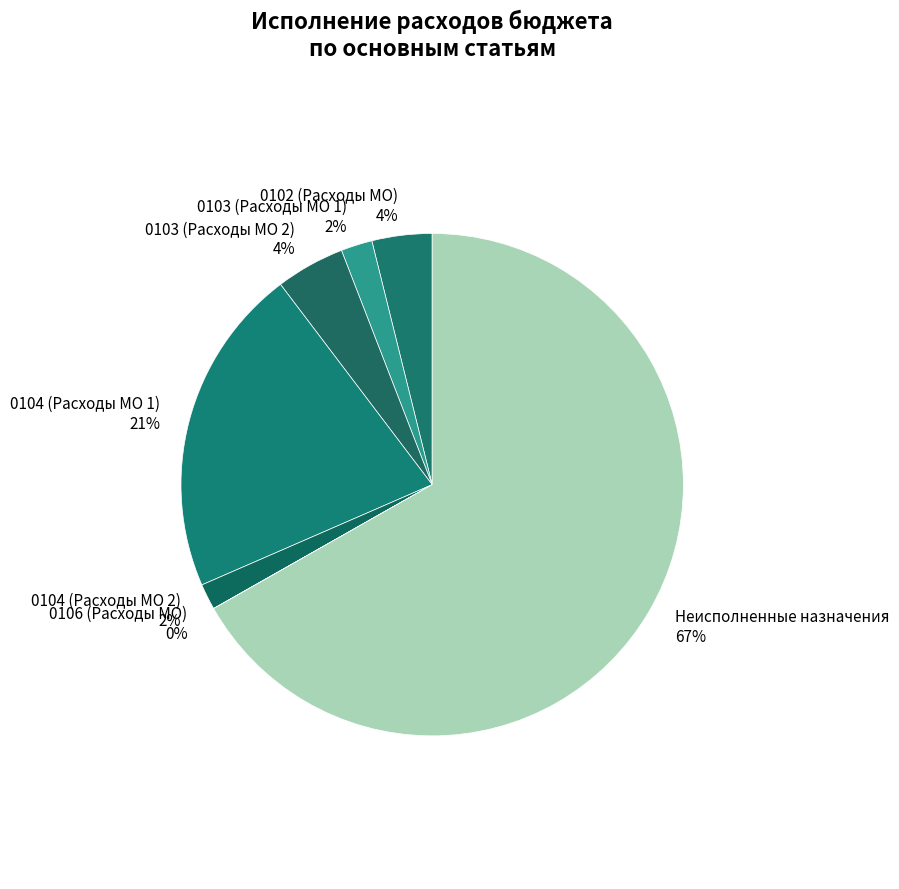

The Неисполненные назначения slice represents 67% of the pie. True or false?

True